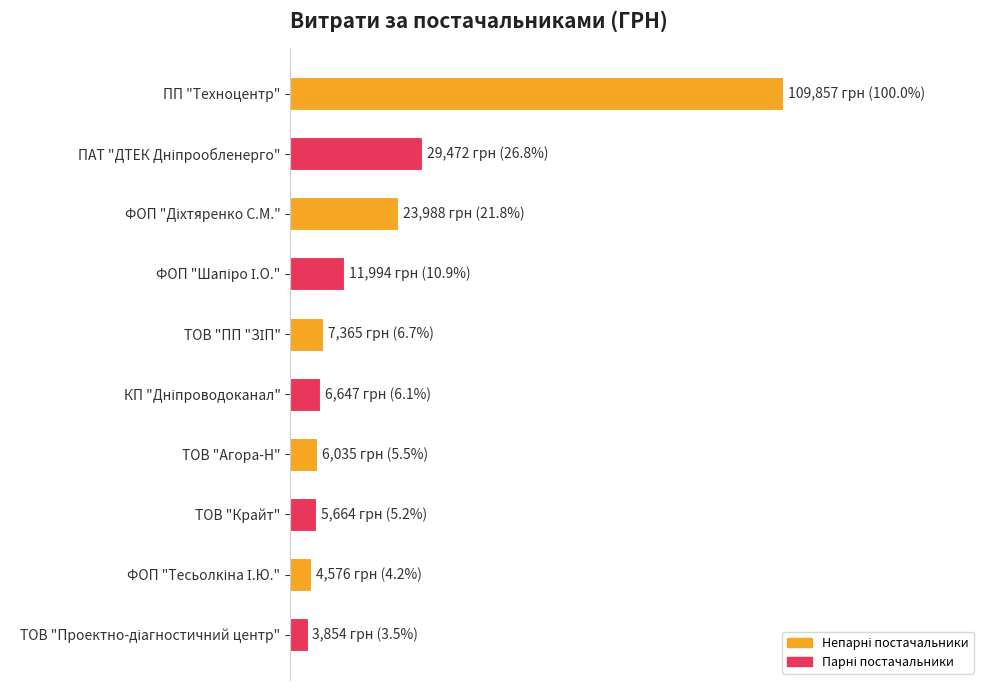

Are the bars horizontal?

Yes